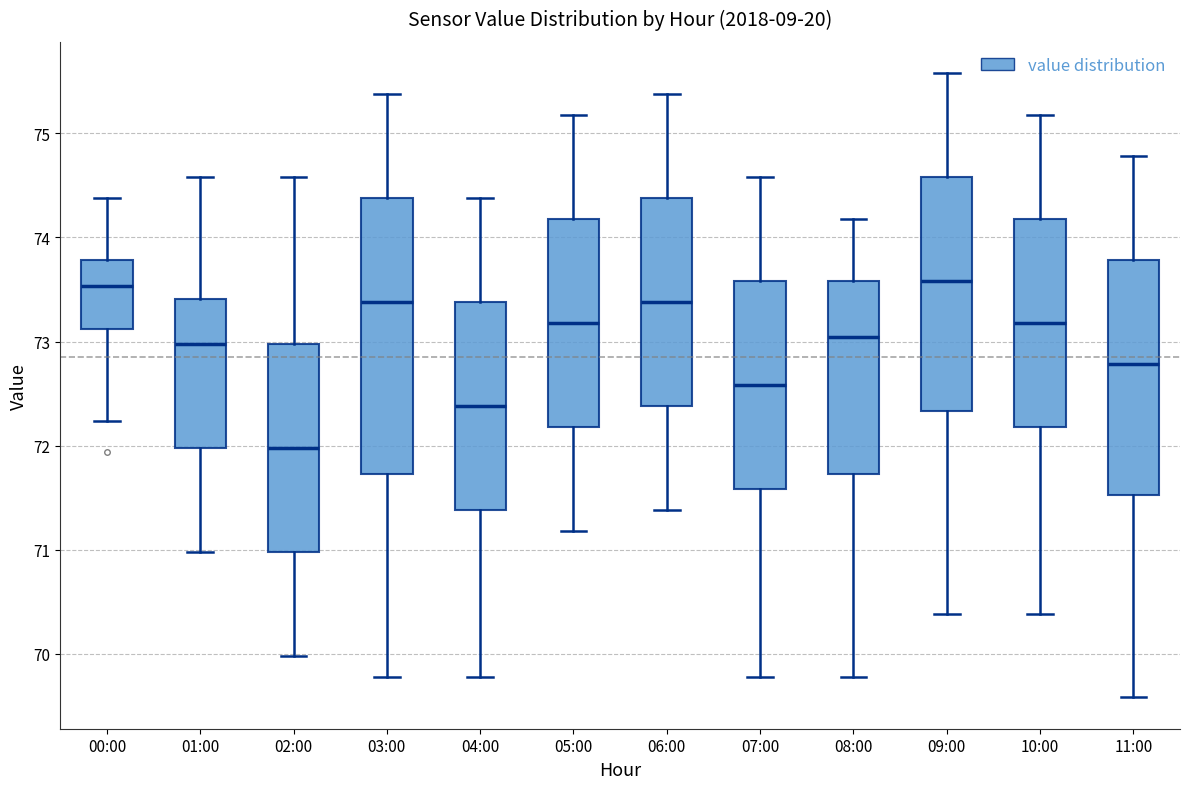

Comparing the boxes themselves (not the whiskers), which one is the tallest?

03:00